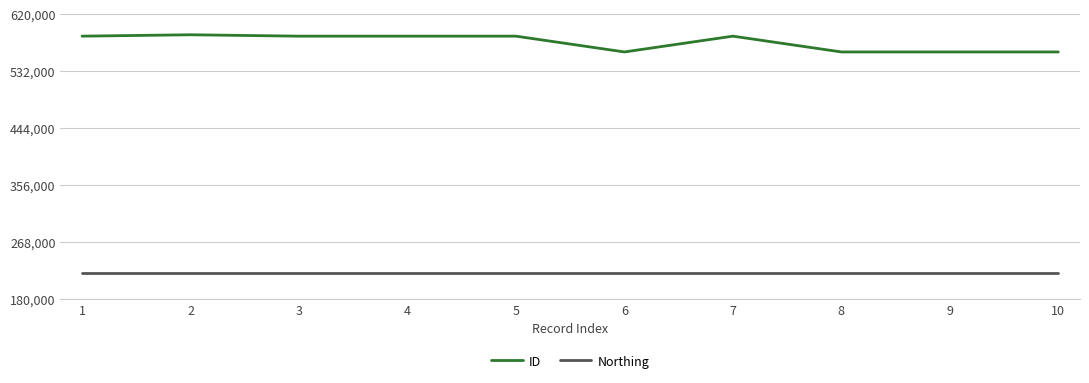

Count the number of categories in the chart.

10